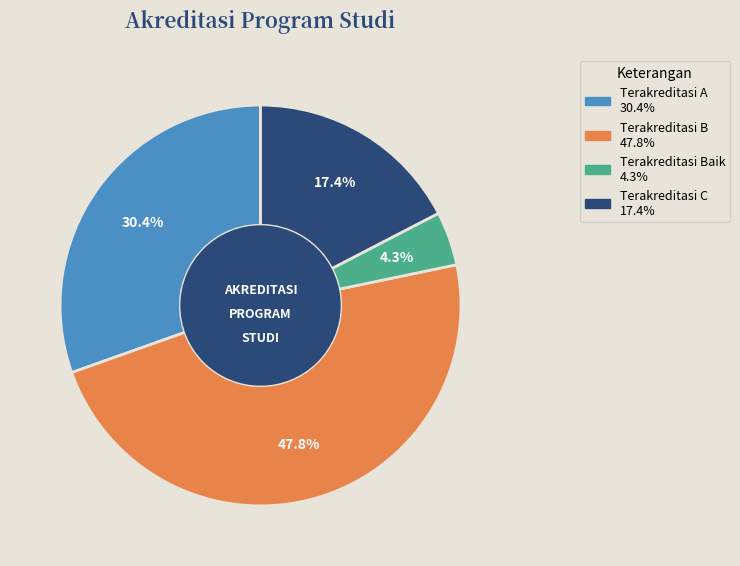

To the nearest percent, what is the average slice percentage?

25%